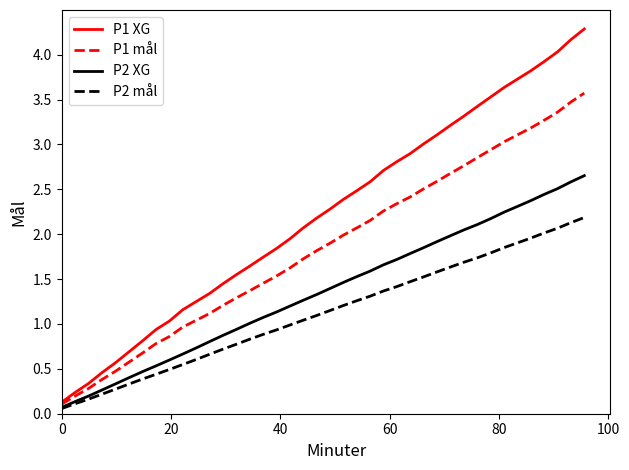

Rank the series by their average value, from lowest to highest.

P2 mål, P2 XG, P1 mål, P1 XG